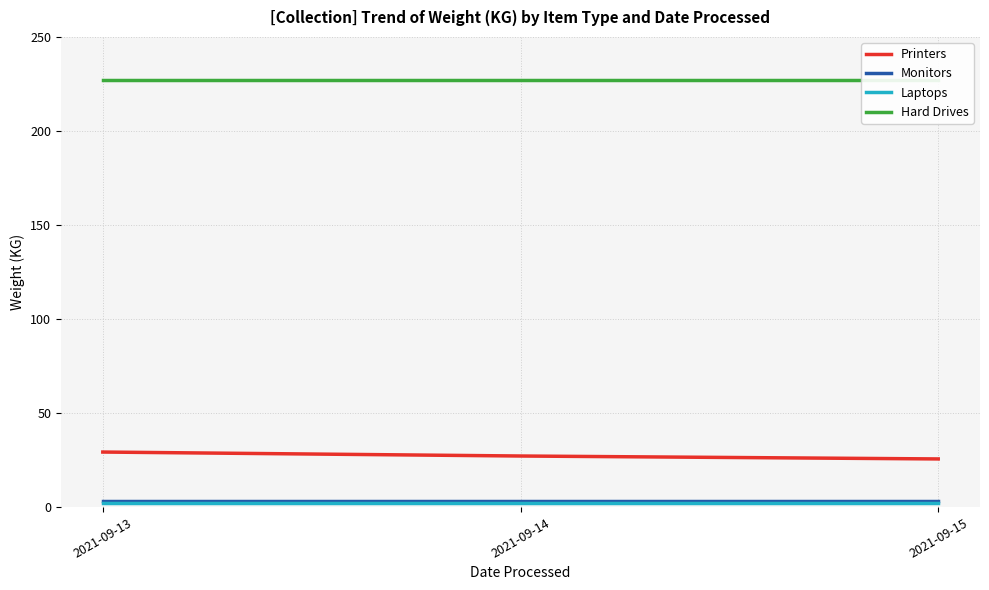

Which label corresponds to the smallest value in the chart?

2021-09-13